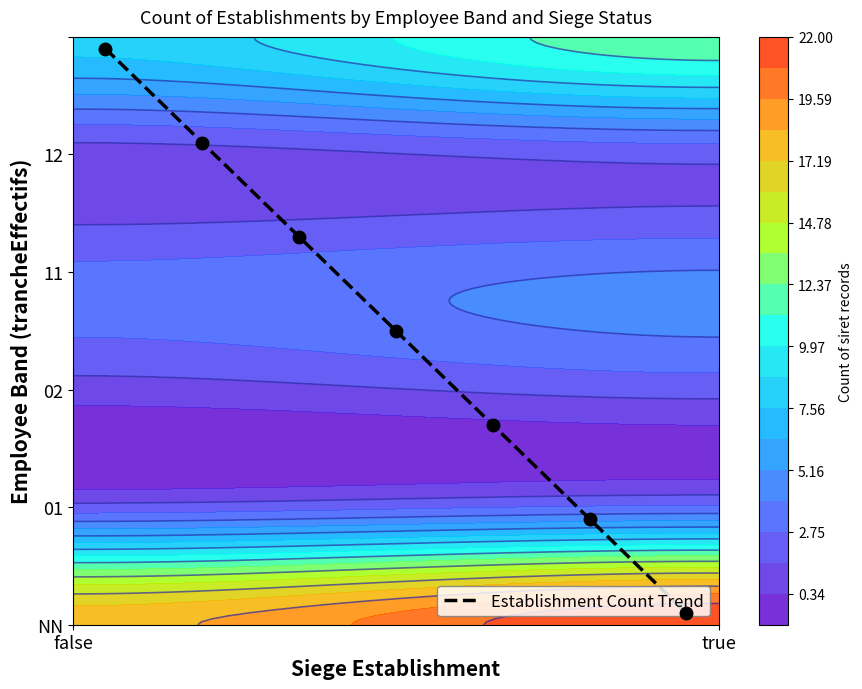

How many values are below 2?

3